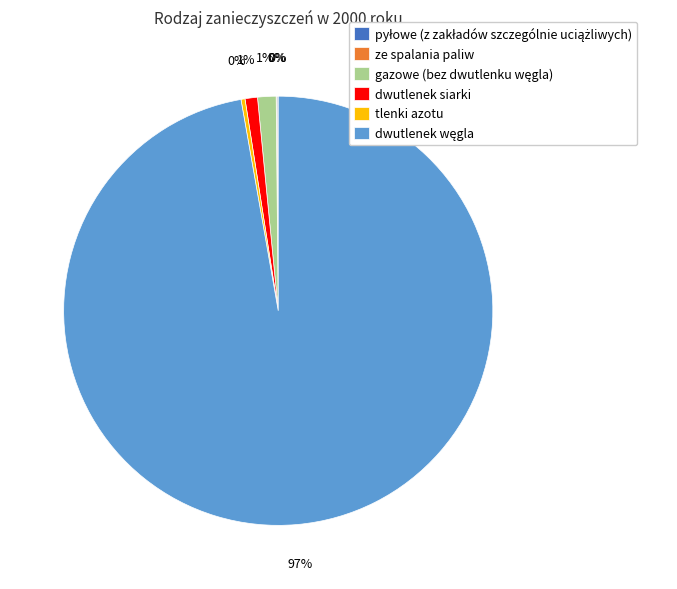

Is it true that tlenki azotu is 0% of the pie?

True